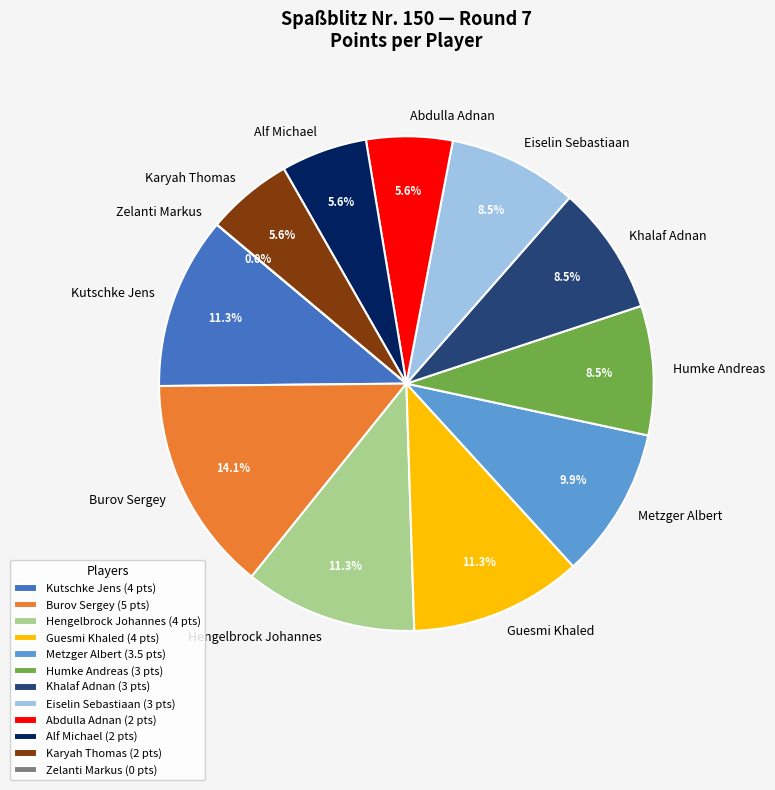

Rank the categories by value from lowest to highest.

Zelanti Markus, Abdulla Adnan, Alf Michael, Karyah Thomas, Humke Andreas, Khalaf Adnan, Eiselin Sebastiaan, Metzger Albert, Kutschke Jens, Hengelbrock Johannes, Guesmi Khaled, Burov Sergey